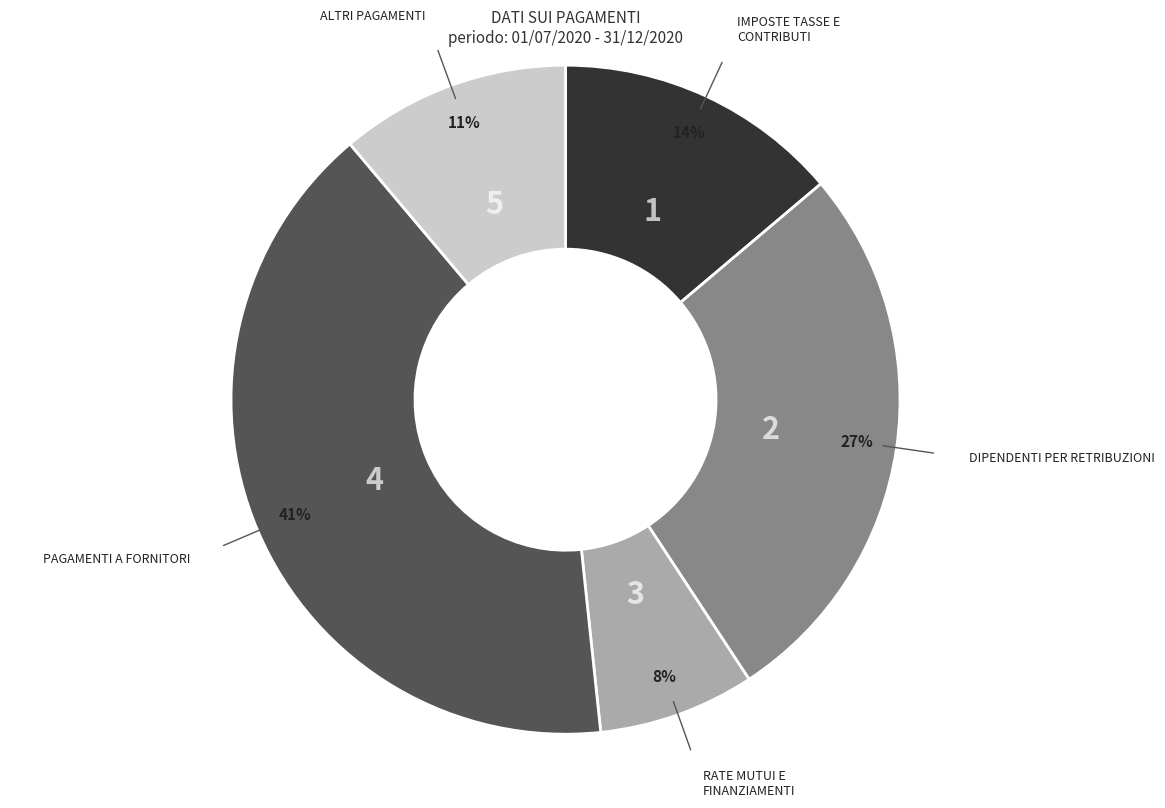

Count the number of slices in the pie.

5